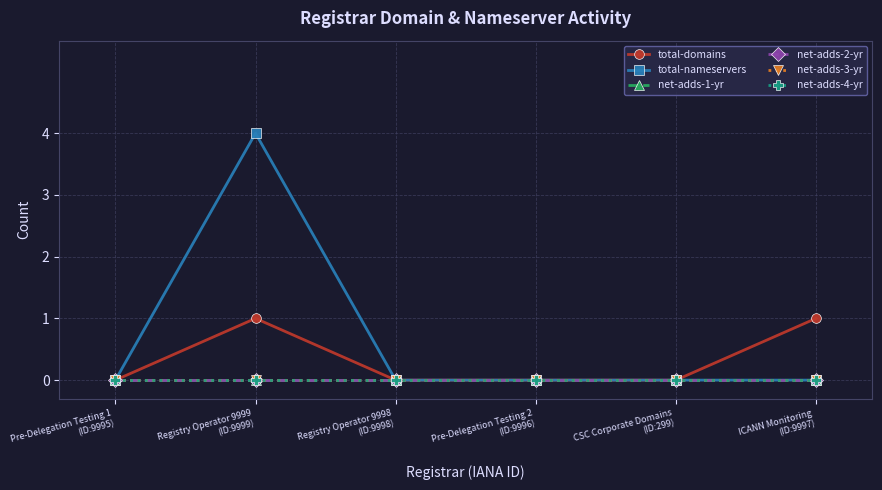

At Registry Operator 9999
(ID:9999), list the series in order from smallest to largest.

net-adds-1-yr, net-adds-2-yr, net-adds-3-yr, net-adds-4-yr, total-domains, total-nameservers